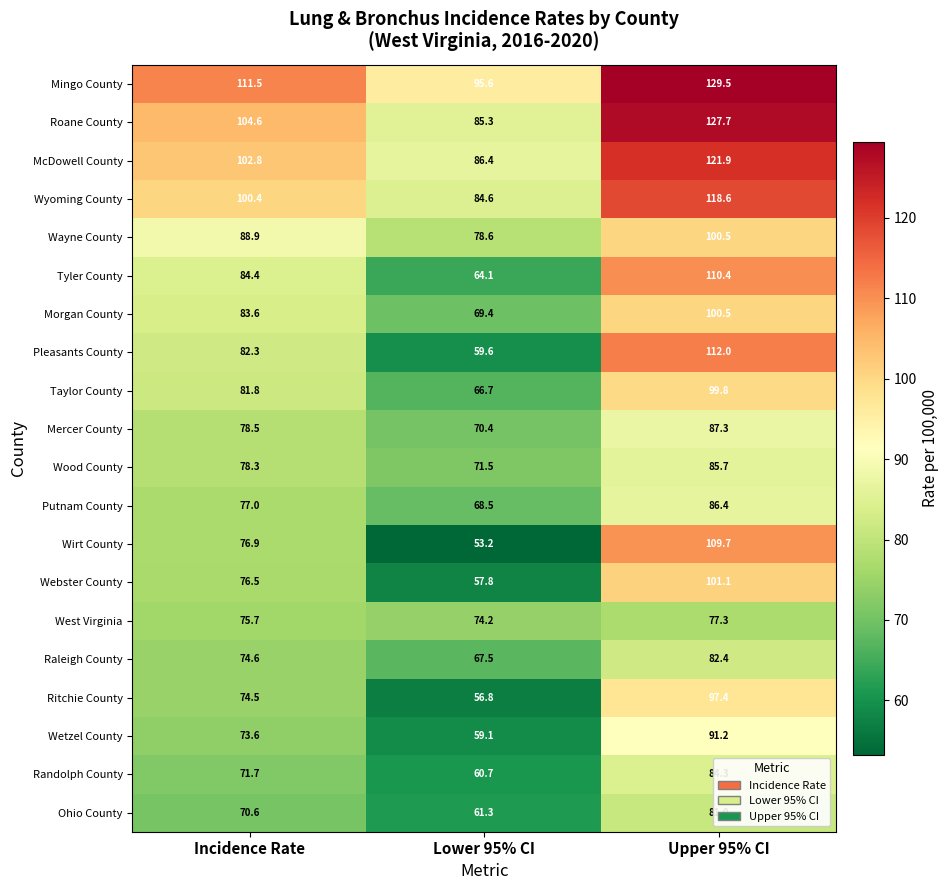

At which label is Wyoming County closest to 101?

Incidence Rate